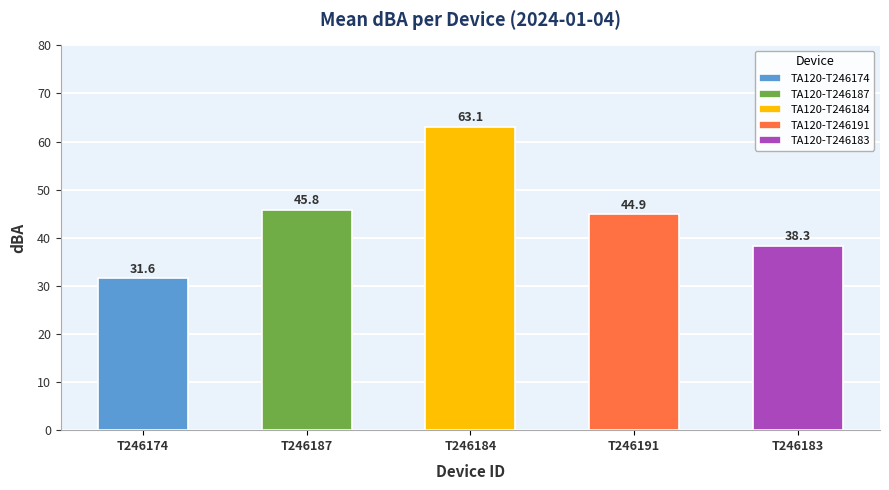

True or false: TA120-T246191 has a value of 50.3 at 00:05.

True